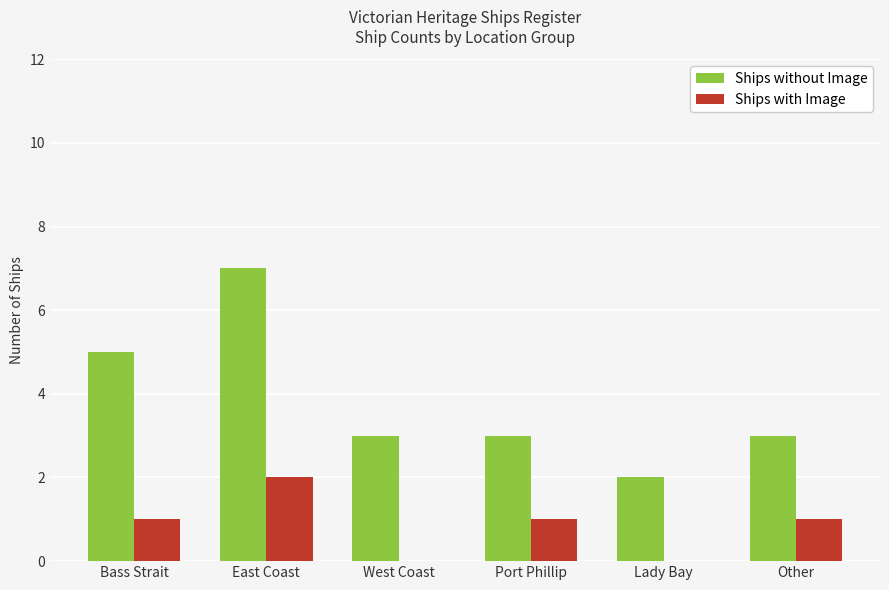

Count the number of categories in the chart.

6